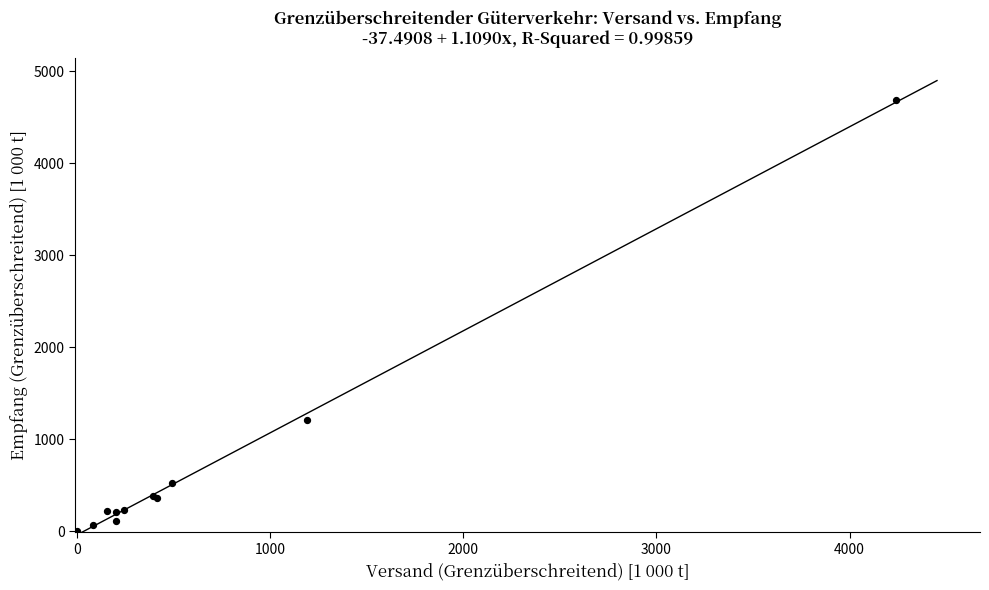

What Y value in the scatter plot is closest to 2349?

1208